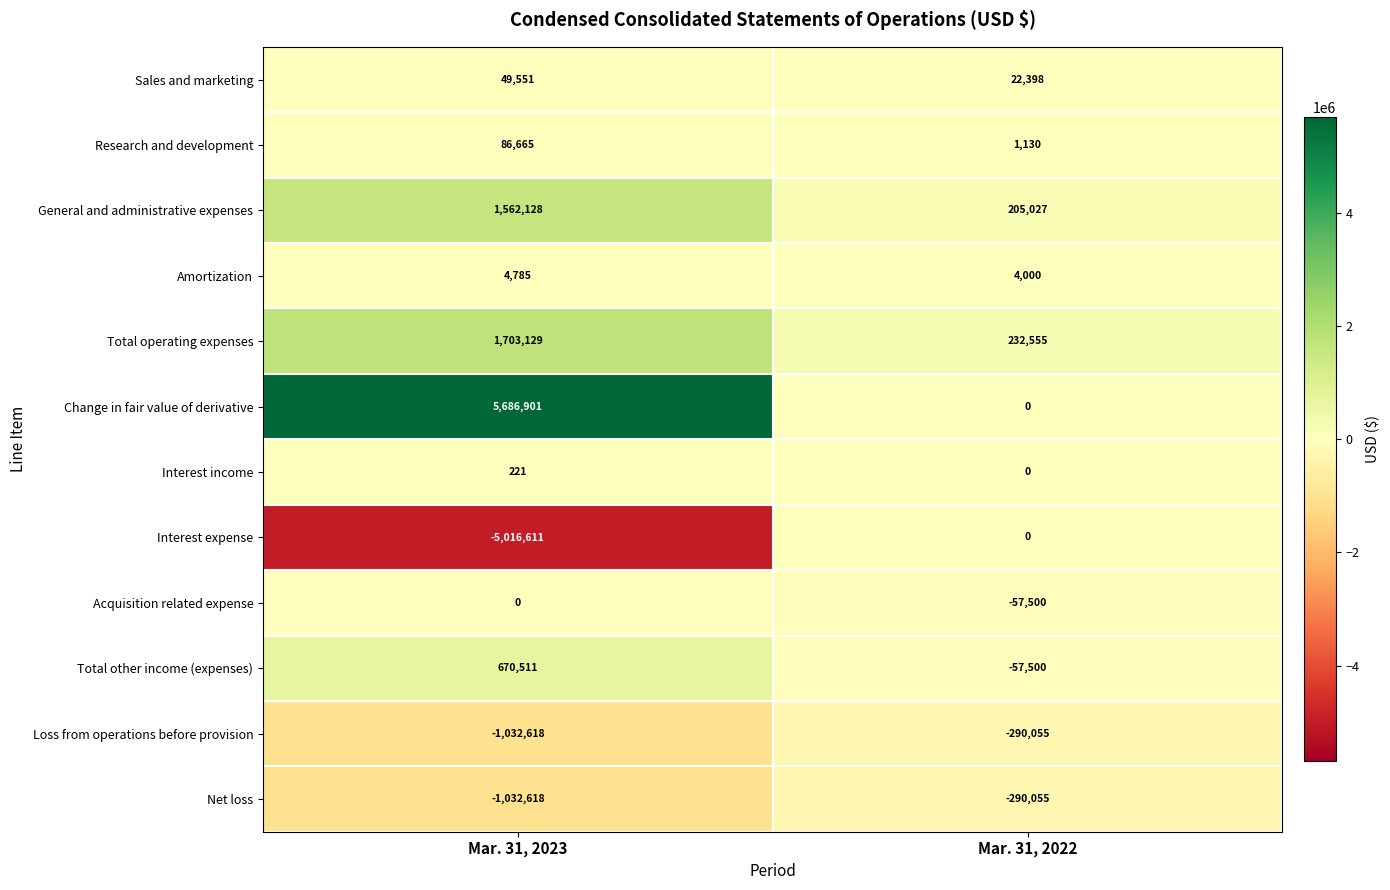

What is the spread (max minus min) of values at Mar. 31, 2022?

522610